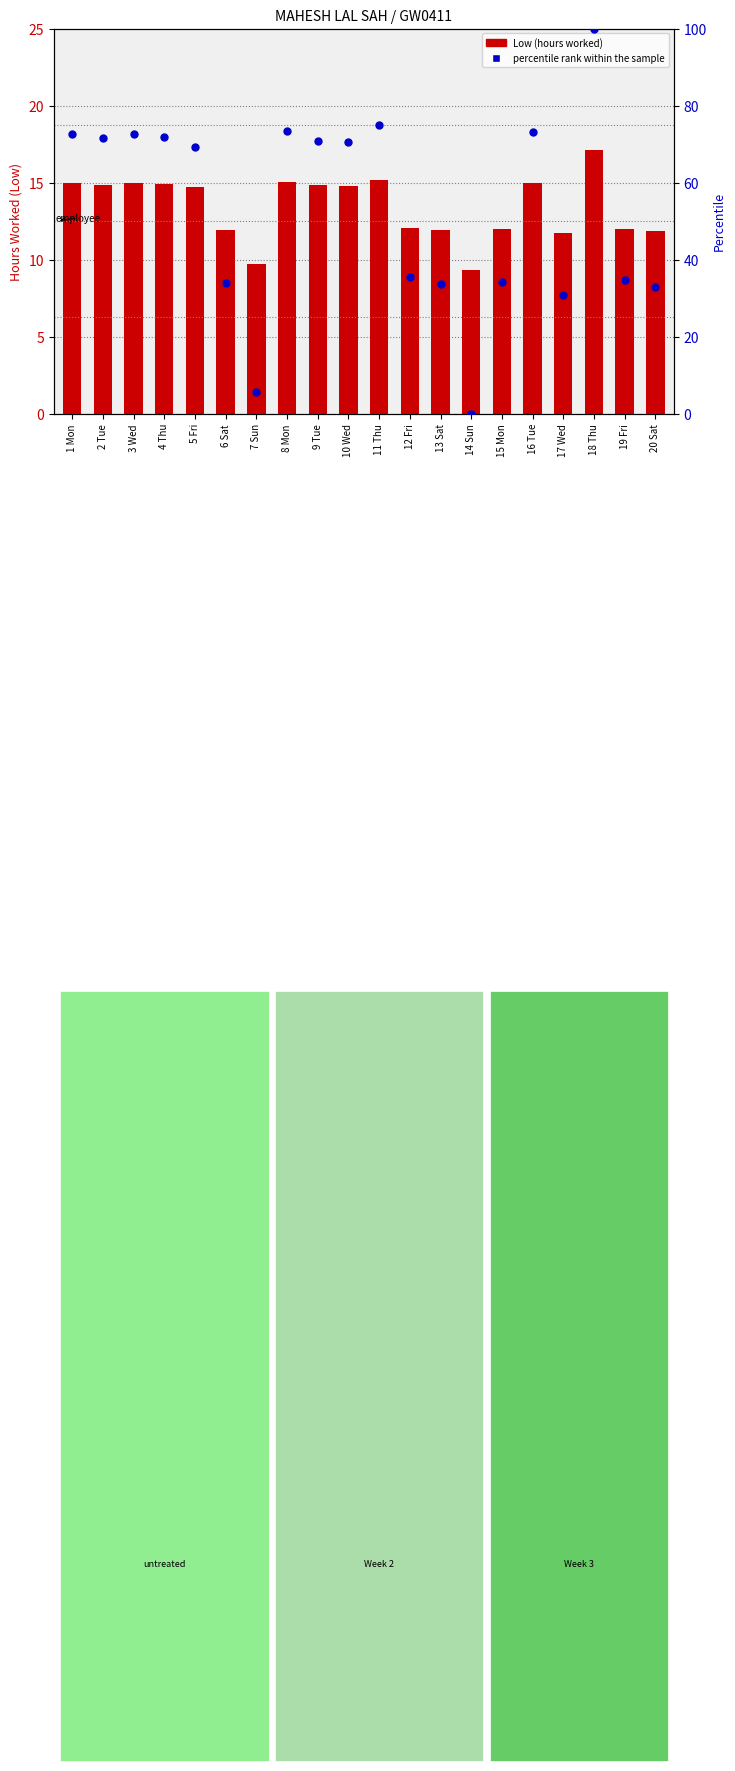

Which series has the largest total across all categories?

percentile rank within the sample